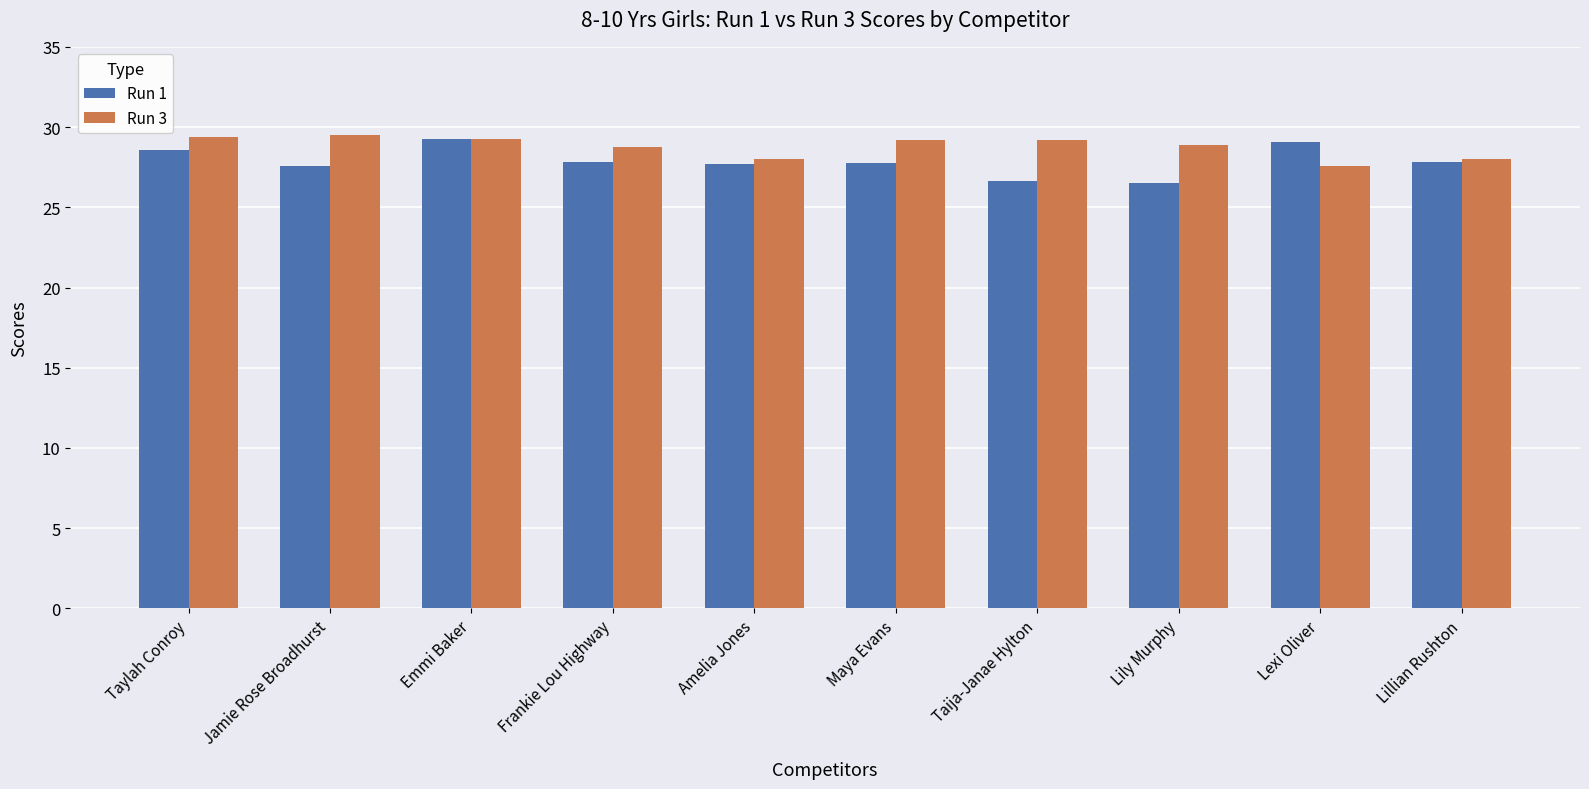

What is the smallest value displayed?

26.5